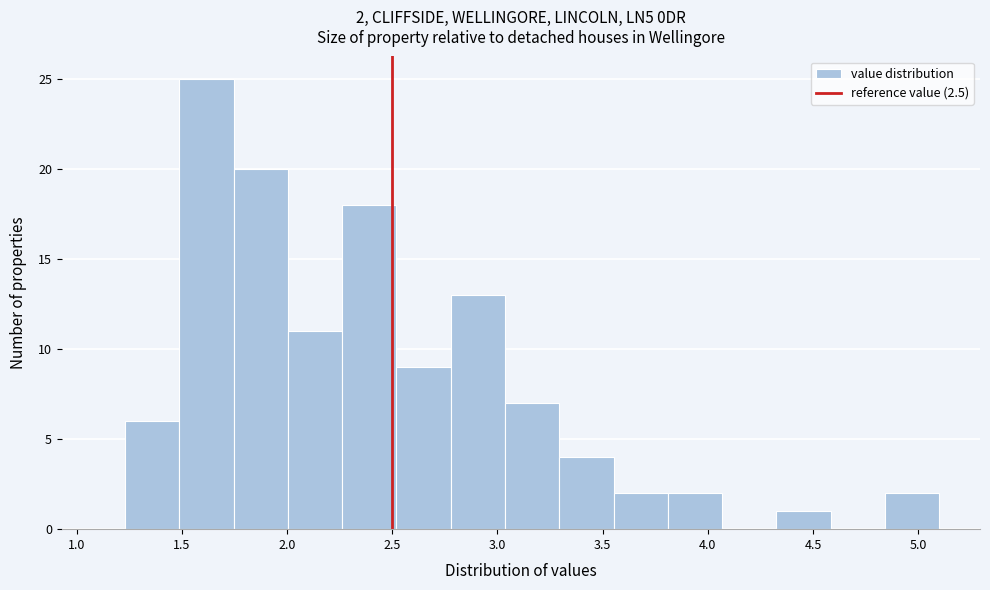

Which range on the x-axis has the tallest bar?

1.50 to 1.75